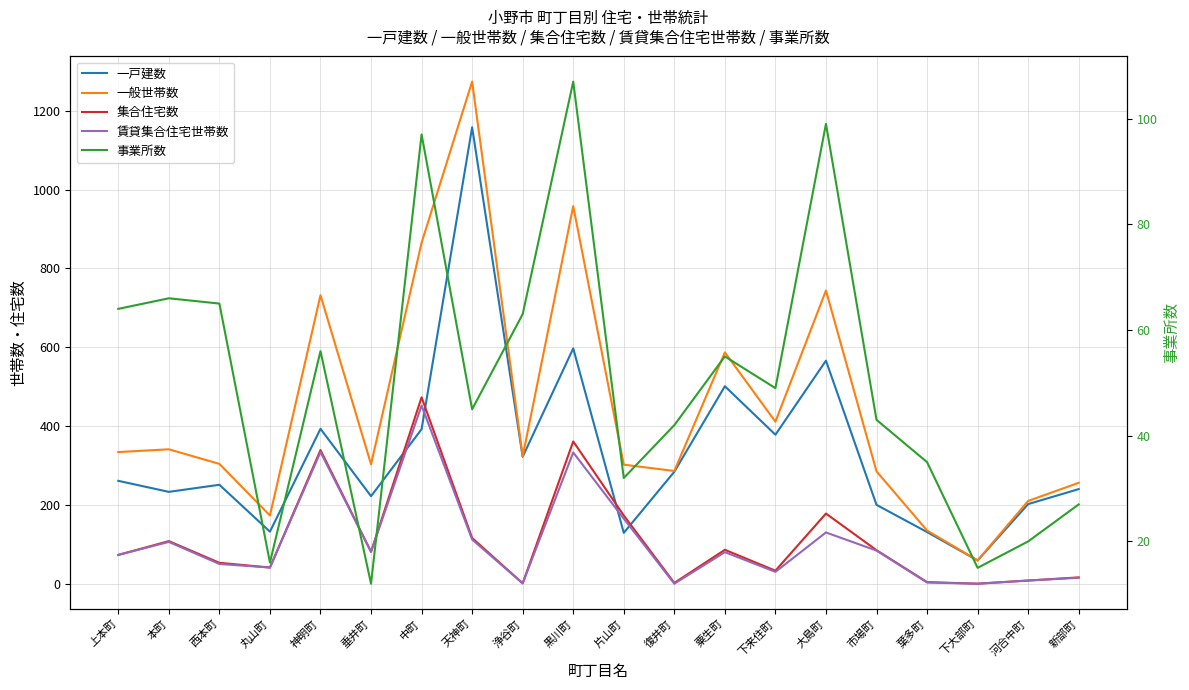

What is the label of the 10th point from the right?

片山町